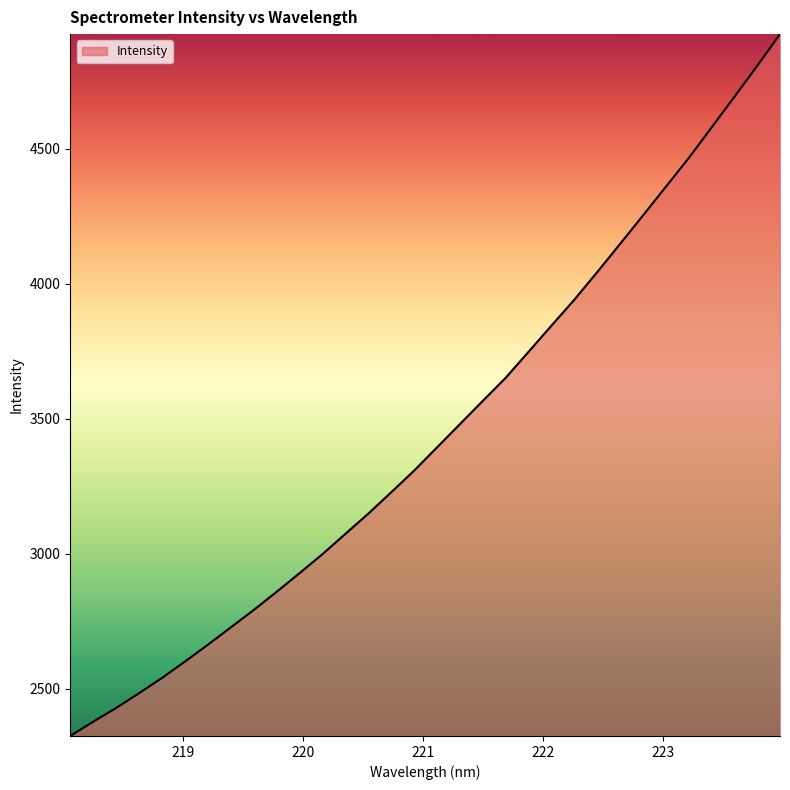

Does the chart display data point markers on the line(s)?

No